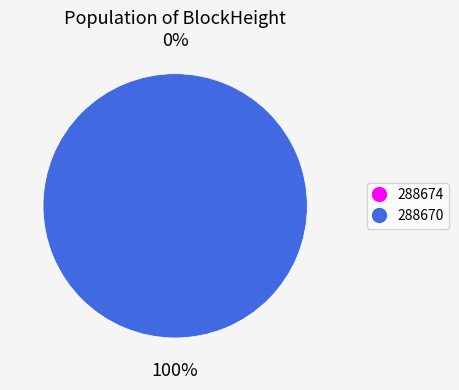

Which slice is the largest?

288670